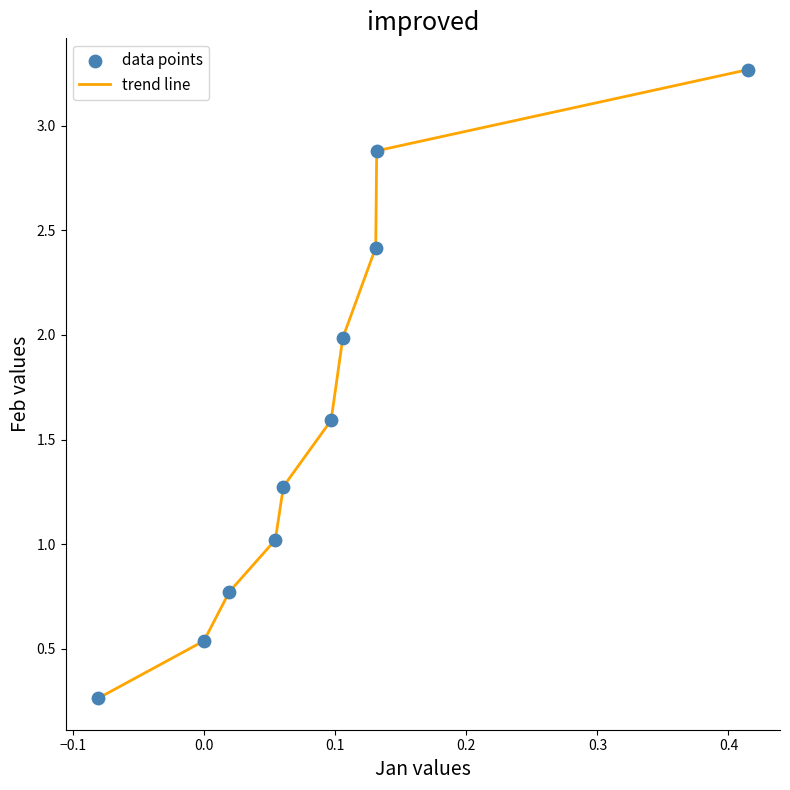

What is the difference between the maximum and minimum values?

3.0